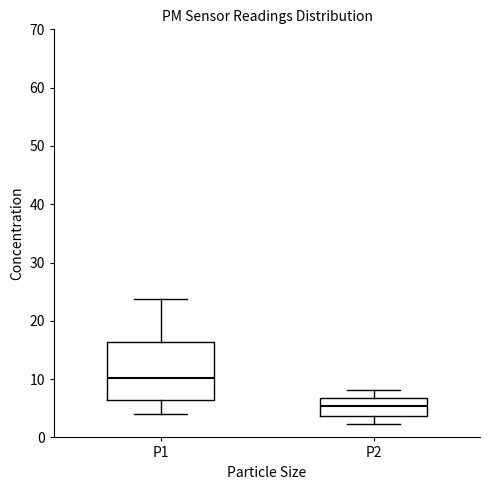

Reading left to right, transcribe this box plot: for each box, give where its median line is, the range the box spans, and where its two whiskers end, as read against the y-axis. The values are not printed on the chart, so give them approximately, as read against the axis.

P1: median 10, box 6 to 16, whiskers 4 to 24
P2: median 5, box 4 to 7, whiskers 2 to 8